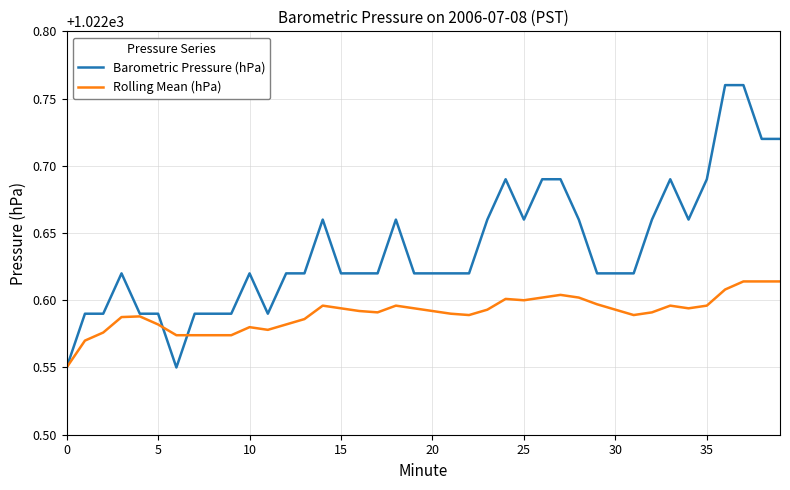

List the series in order of their peak value, lowest first.

Rolling Mean (hPa), Barometric Pressure (hPa)